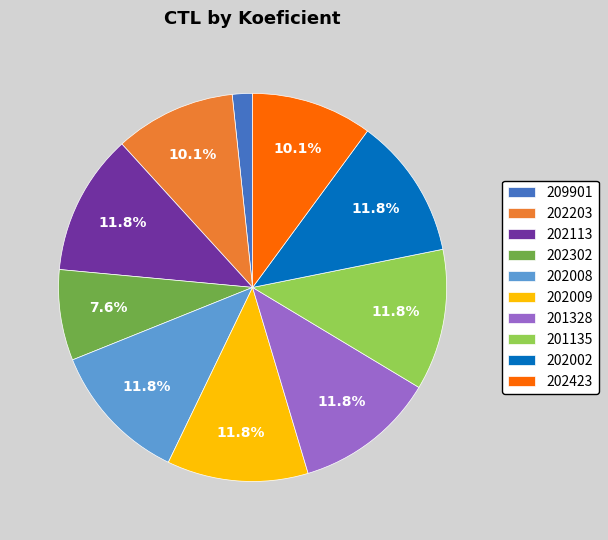

Is there a majority slice in this chart?

No